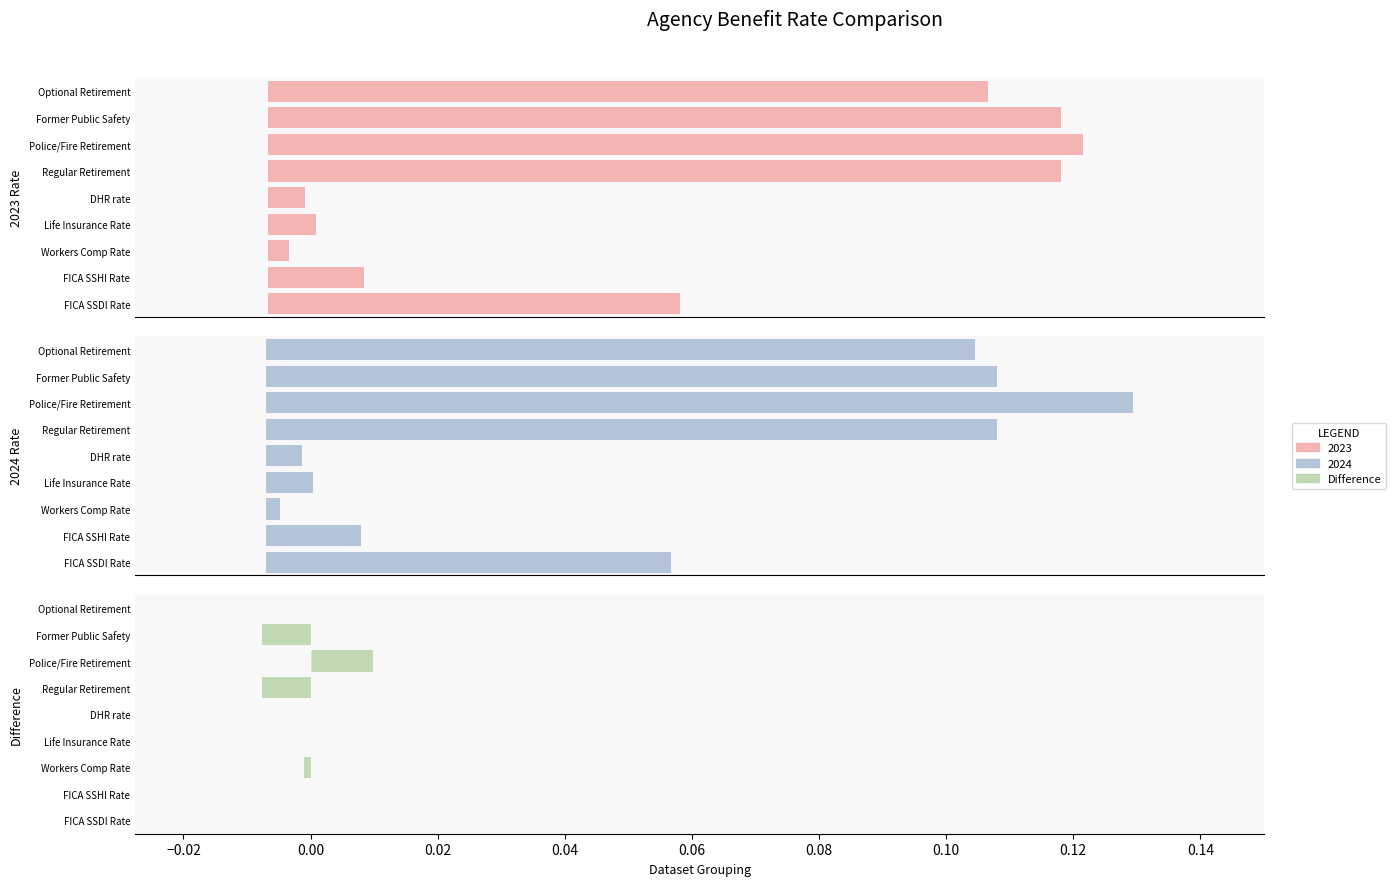

Are the bars horizontal?

Yes